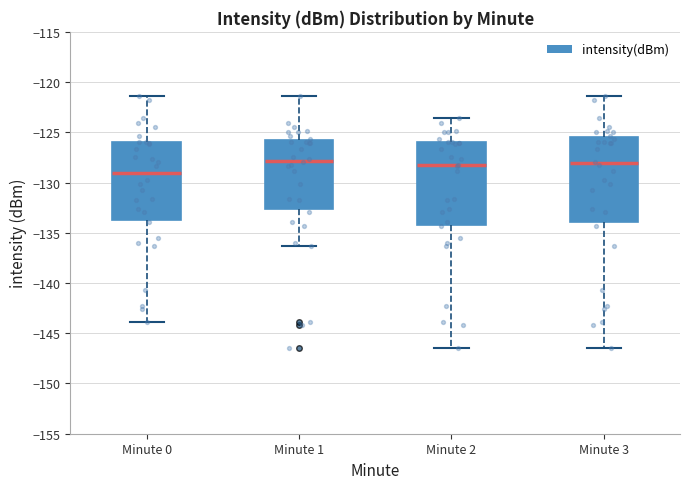

Reading left to right, transcribe this box plot: for each box, give where its median line is, the range the box spans, and where its two whiskers end, as read against the y-axis. The values are not printed on the chart, so give them approximately, as read against the axis.

Minute 0: median -129.0, box -133.5 to -126.0, whiskers -144.0 to -121.5
Minute 1: median -128.0, box -132.5 to -125.5, whiskers -136.5 to -121.5
Minute 2: median -128.5, box -134.0 to -126.0, whiskers -146.5 to -123.5
Minute 3: median -128.0, box -134.0 to -125.5, whiskers -146.5 to -121.5